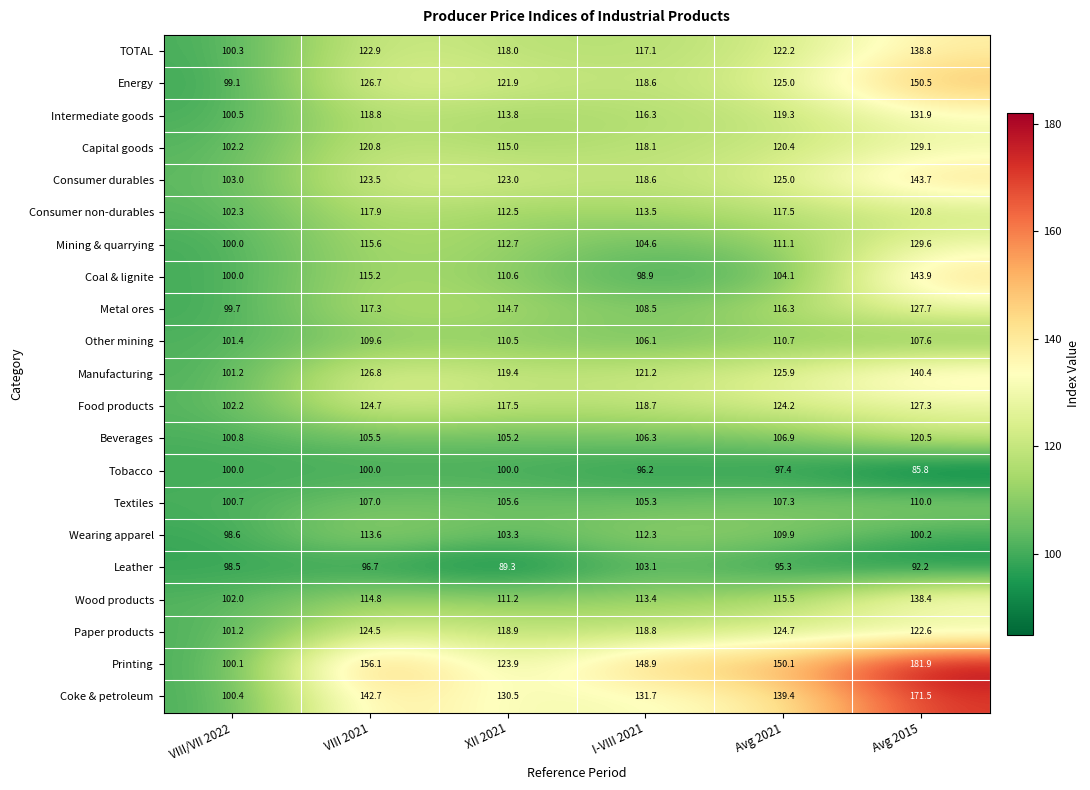

At which category does the chart reach its peak across all series?

Avg 2015